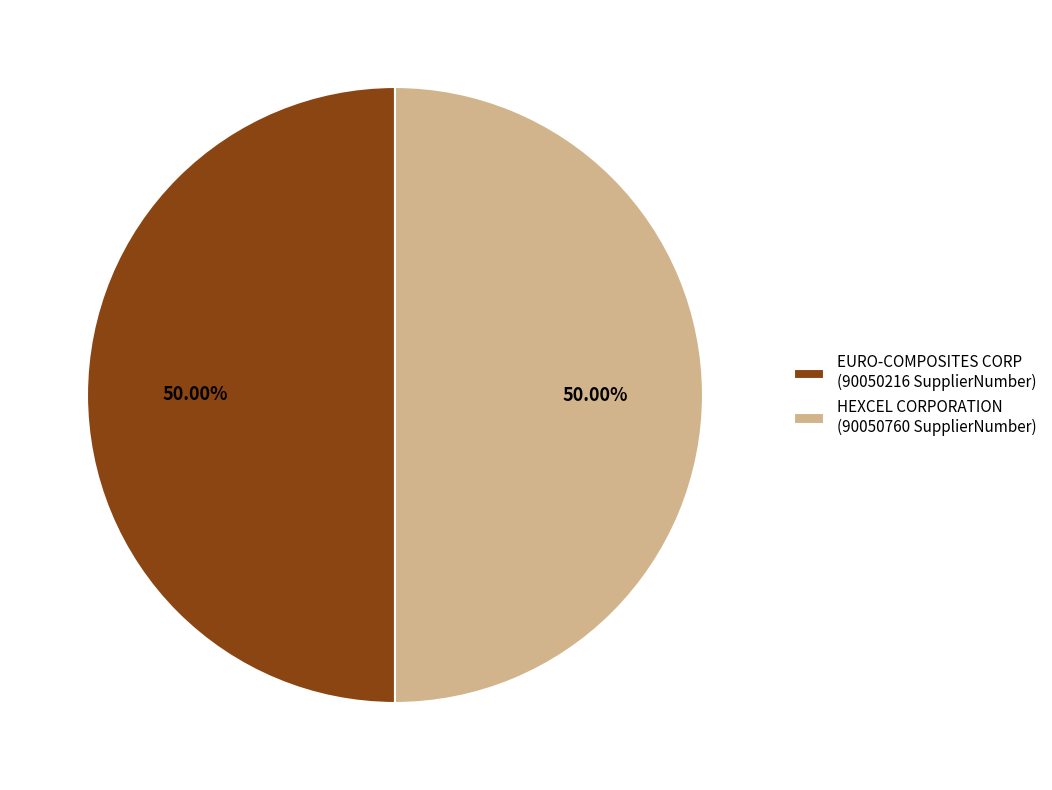

What is the ratio of the value at EURO-COMPOSITES CORP (90050216 SupplierNumber) to the value at HEXCEL CORPORATION (90050760 SupplierNumber)?

1.0